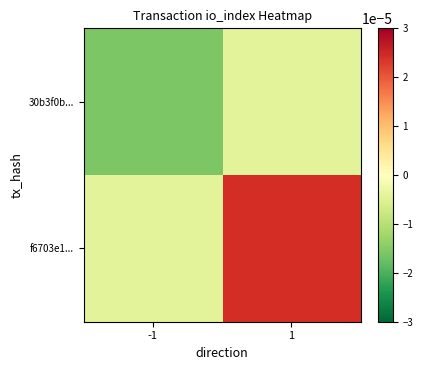

Reading left to right, transcribe all the data shown in this chart.

30b3f0b...: -1=-0.0	1=-0.0
f6703e1...: -1=-0.0	1=0.0